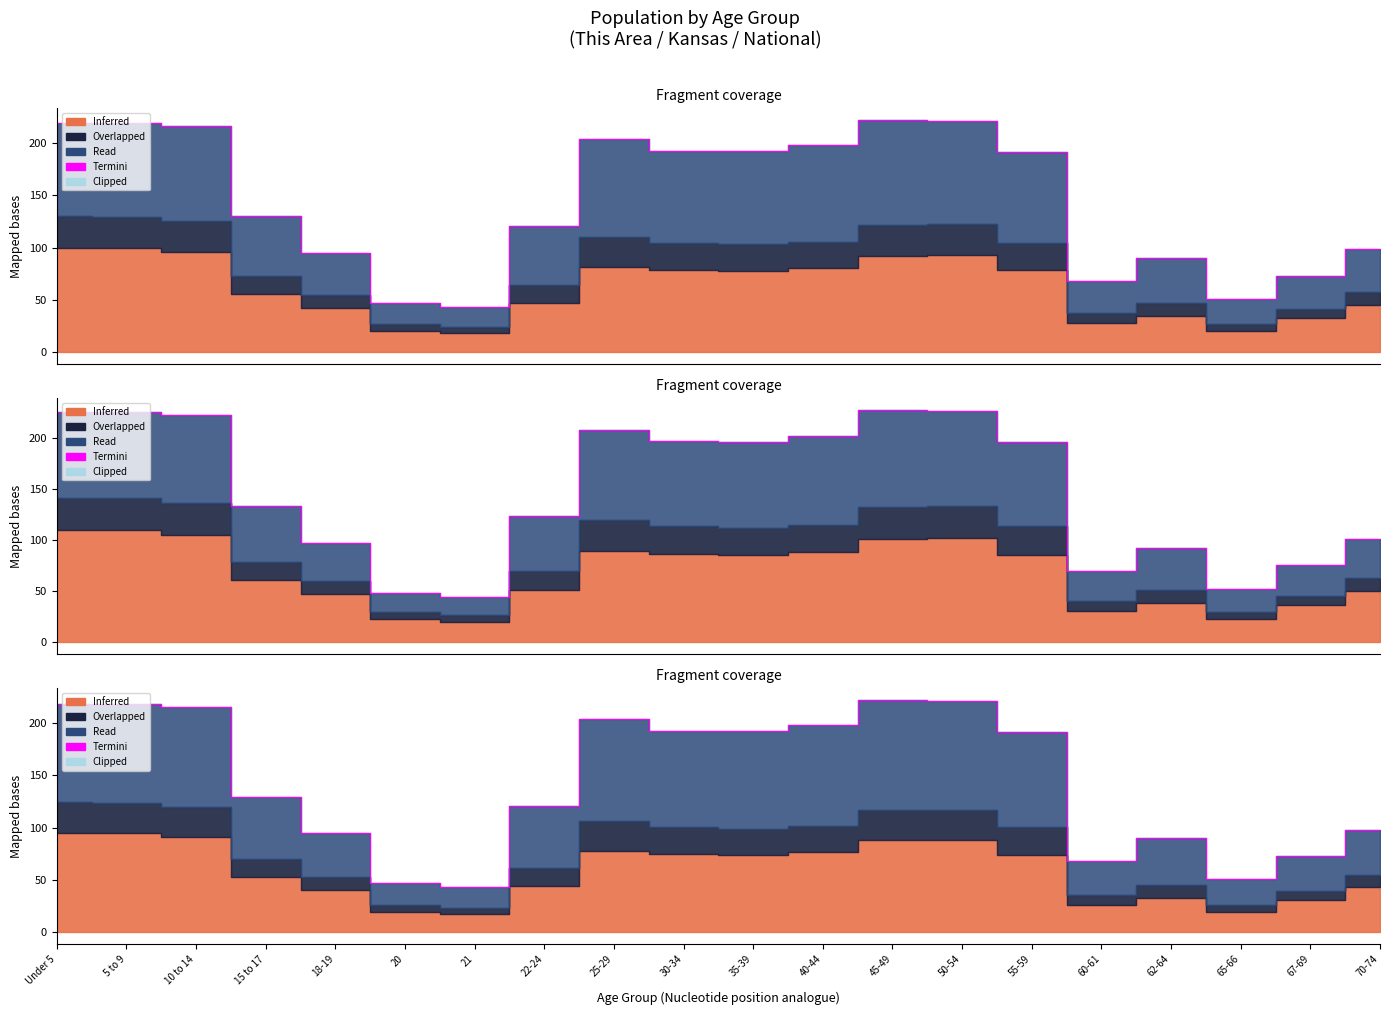

What is the smallest value displayed?

43.6